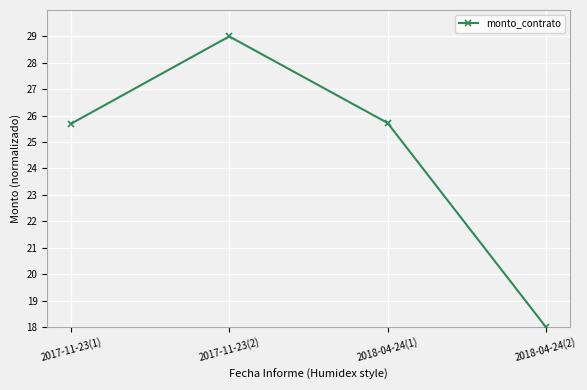

Does the chart have visible grid lines?

Yes